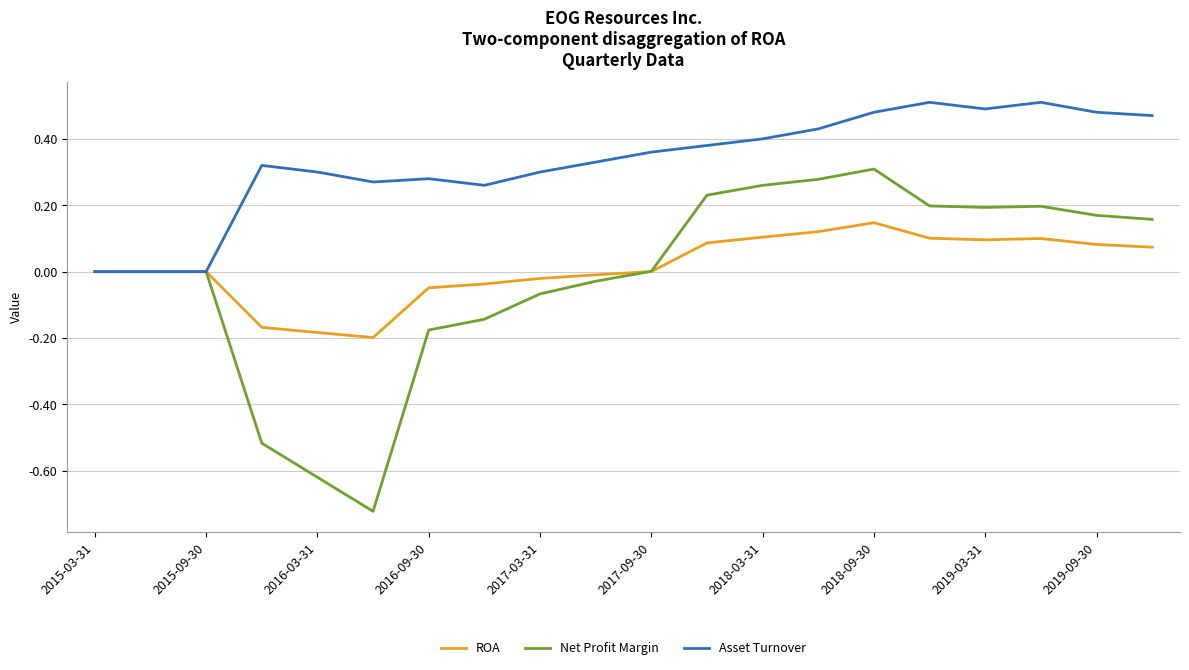

Which series has the largest total across all categories?

Asset Turnover